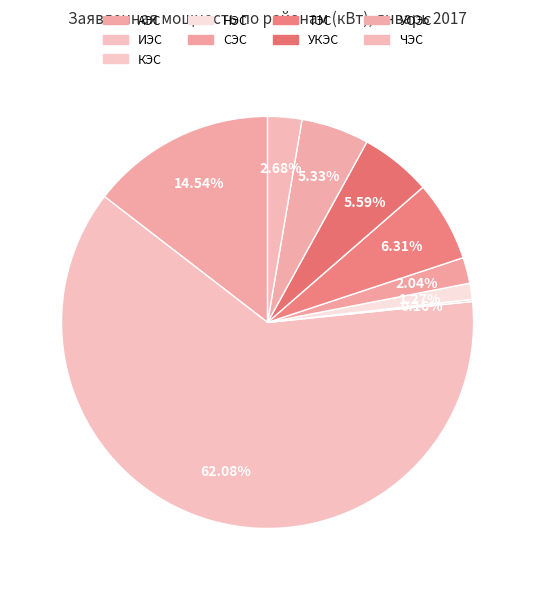

Which has a higher value, НЭС or СЭС?

СЭС